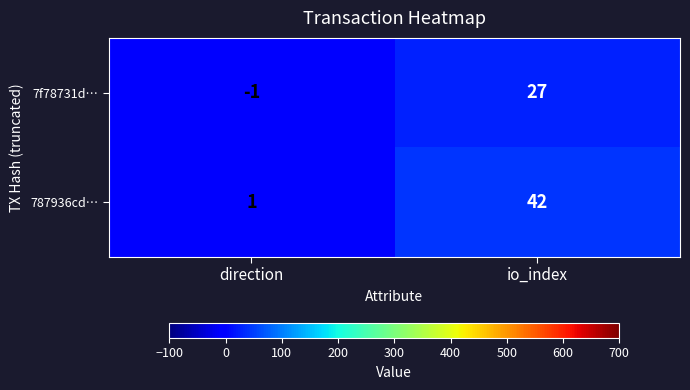

How many data points in 787936cd… are less than 42?

1